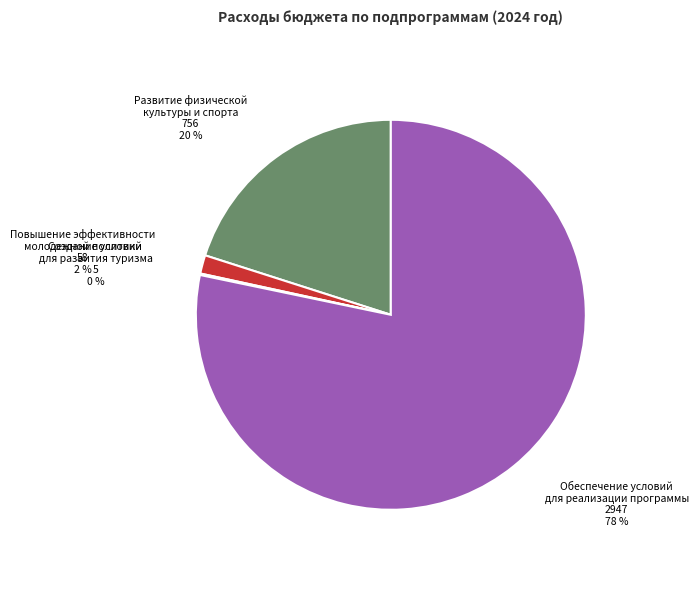

What is the largest slice in the pie chart?

Обеспечение условий для реализации программы